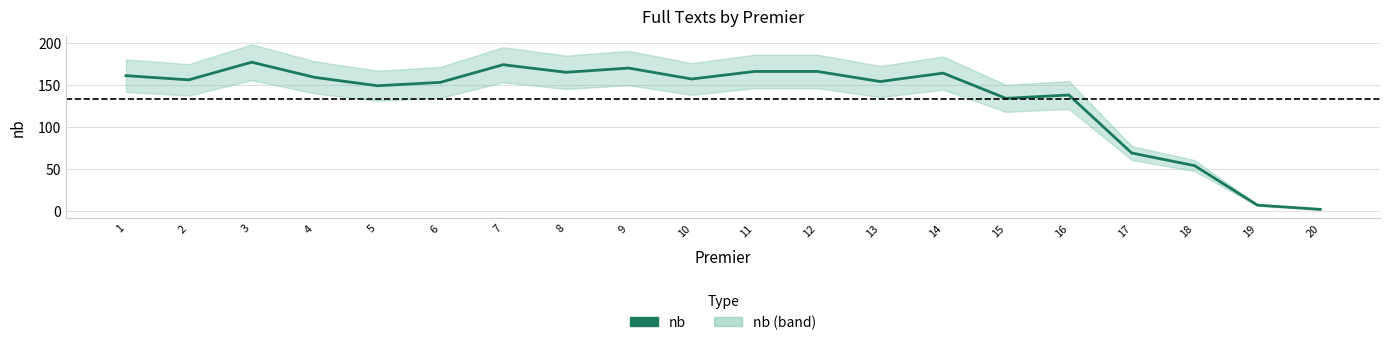

What is the change in value from 7 to 8?

-9